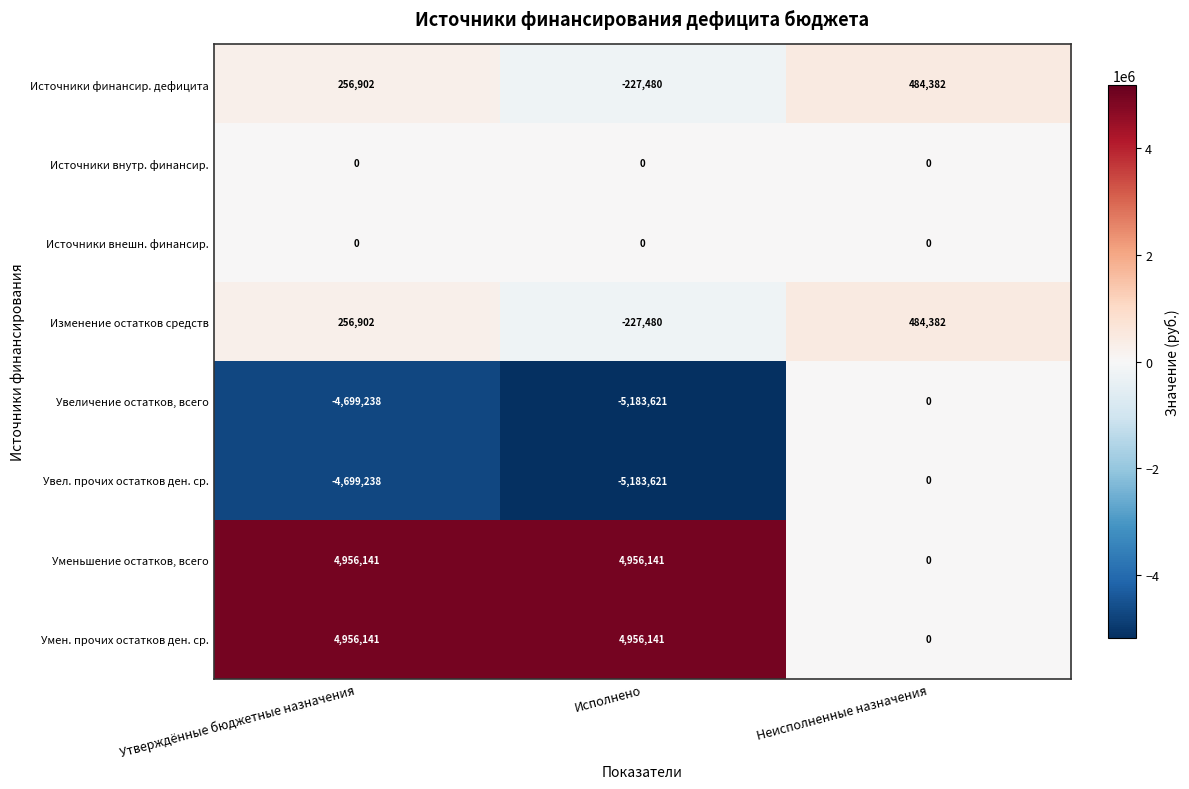

What is the spread (max minus min) of values at Исполнено?

10139762